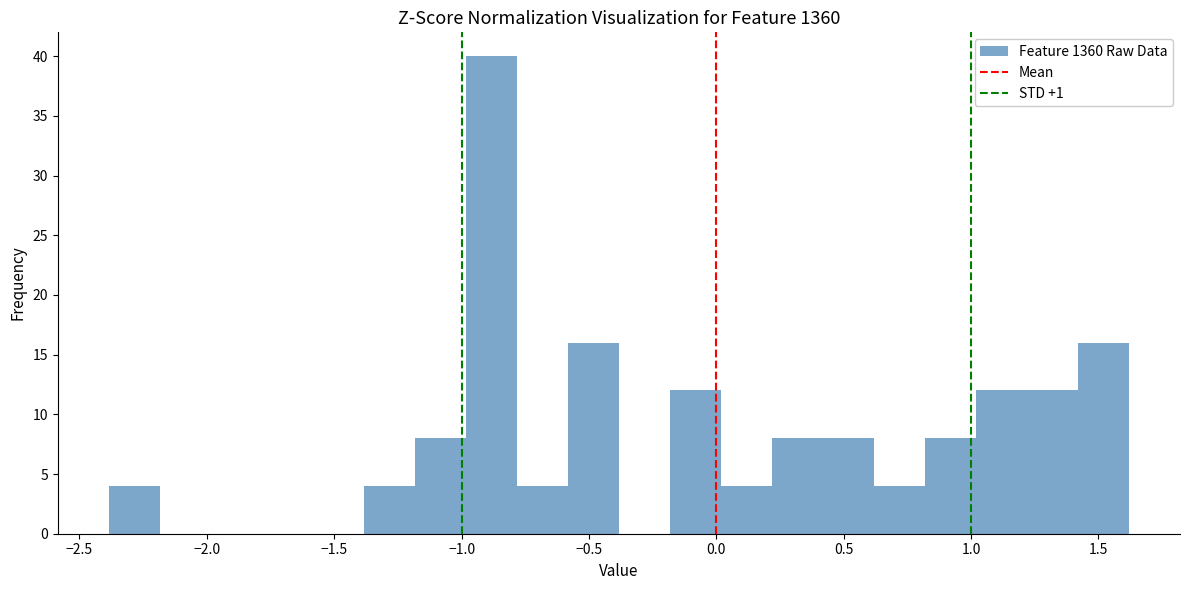

Over which range of the x-axis is the bar tallest?

-1.0 to -0.8